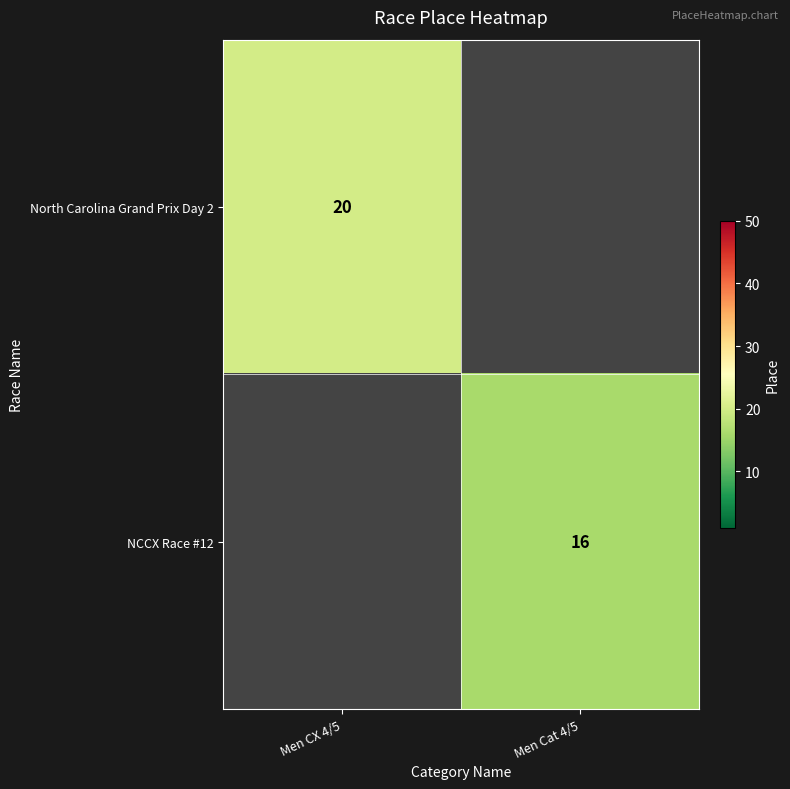

At how many categories does at least one series exceed 16?

1